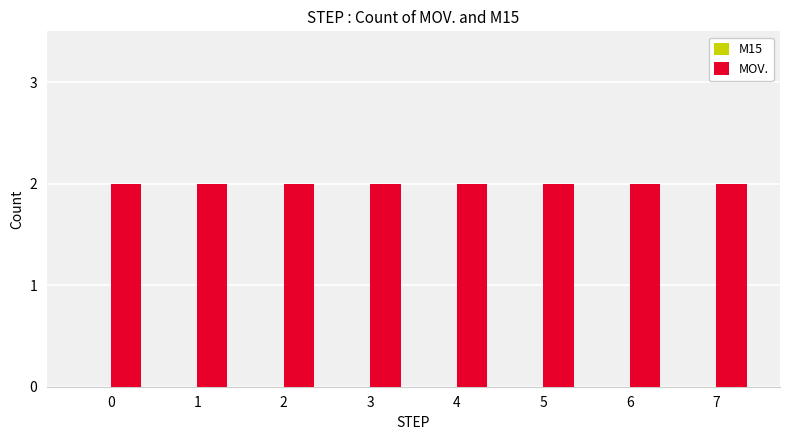

At how many categories does at least one series exceed 1?

8